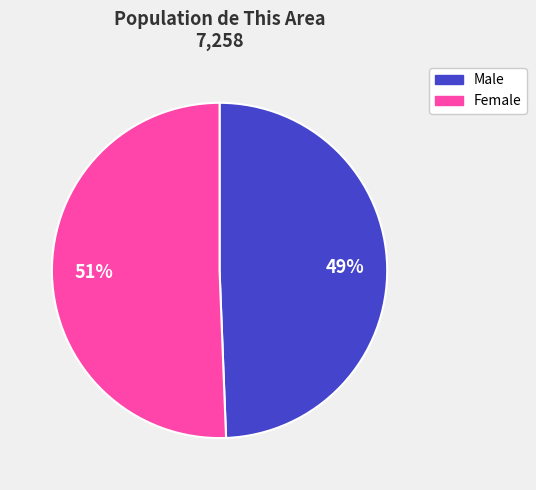

How many segments does this pie chart have?

2